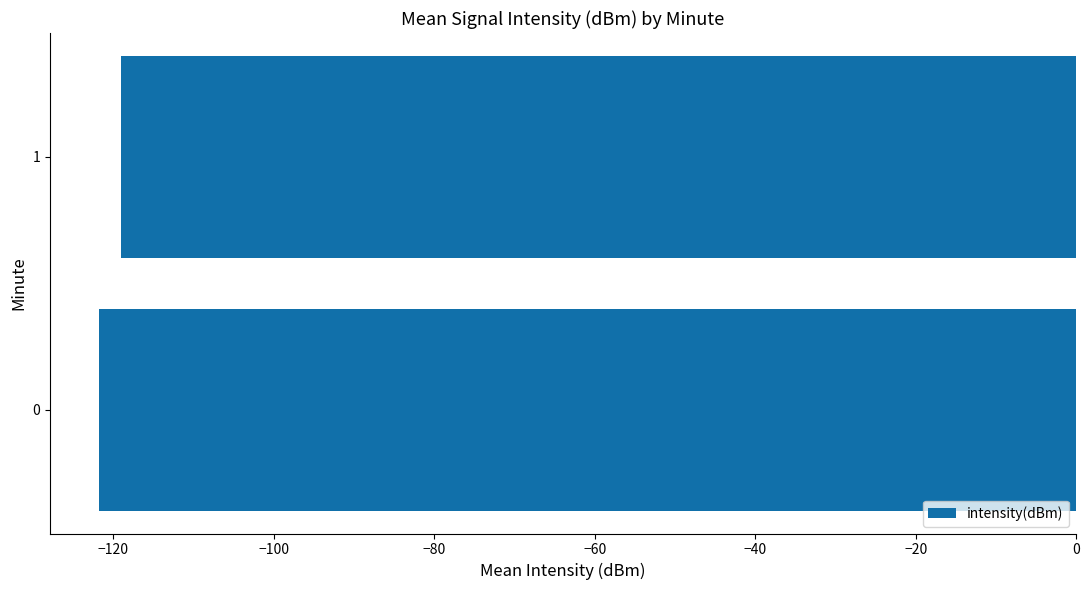

What is the change in value from 0 to 1?

+2.7